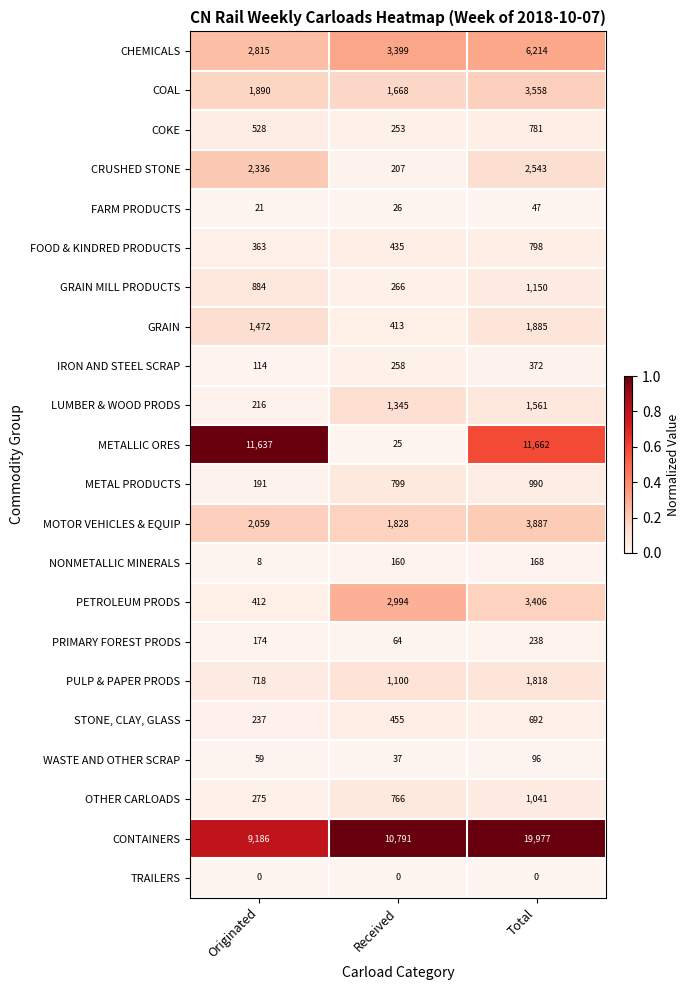

At which category is the sum across all series the highest?

Total